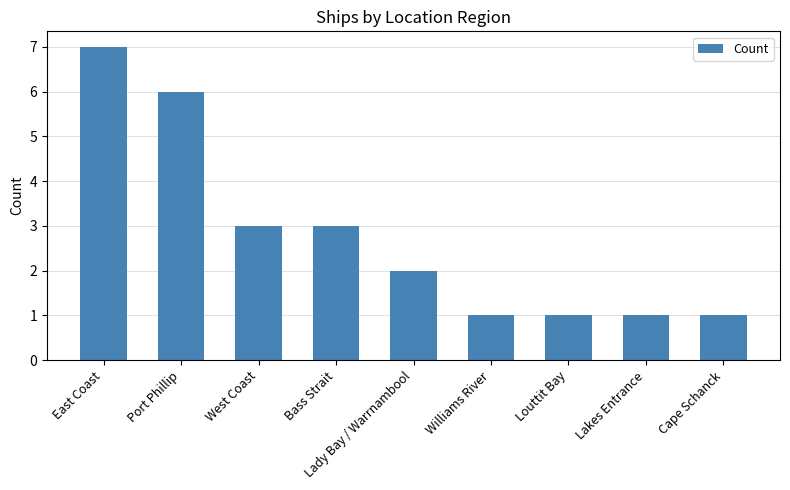

The value at Cape Schanck is 0. True or false?

False